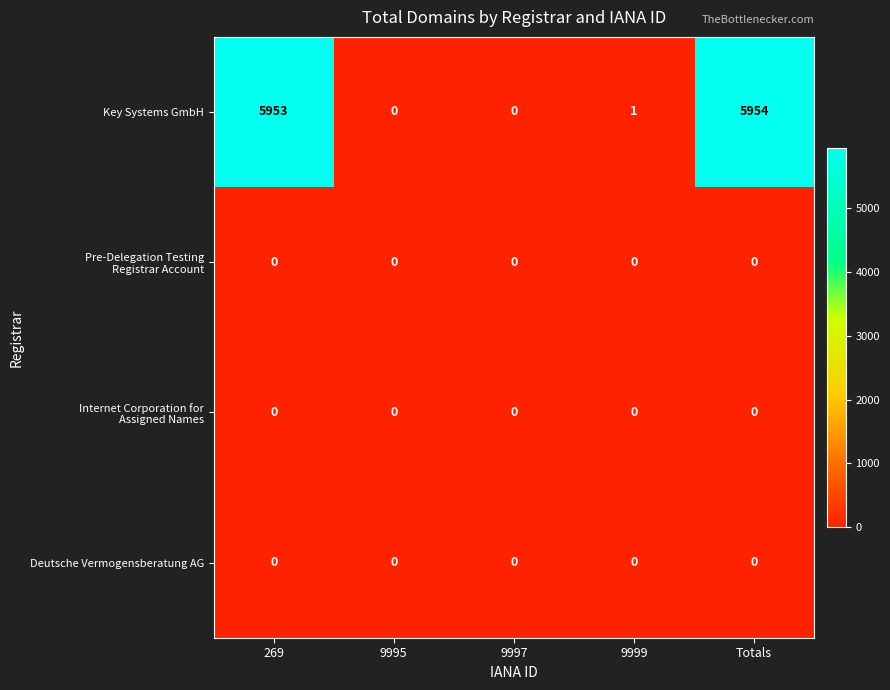

Which category has the highest value across all series?

Totals